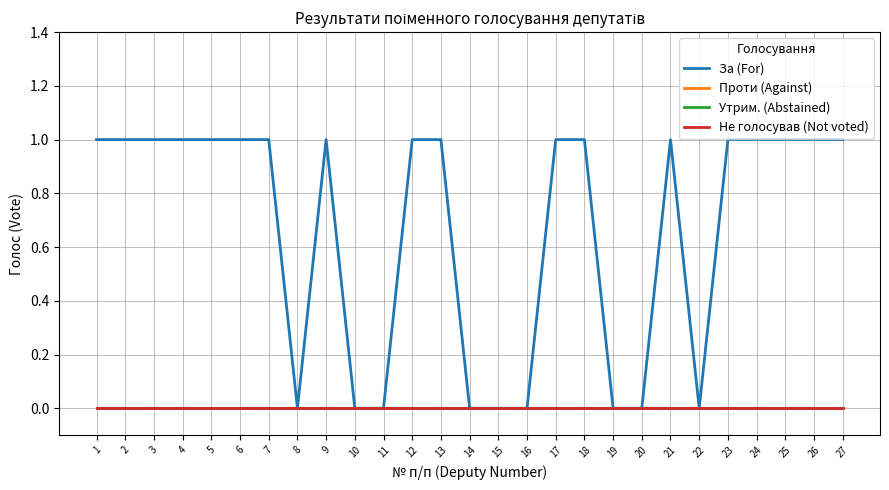

Which series has the largest range (max minus min)?

За (For)